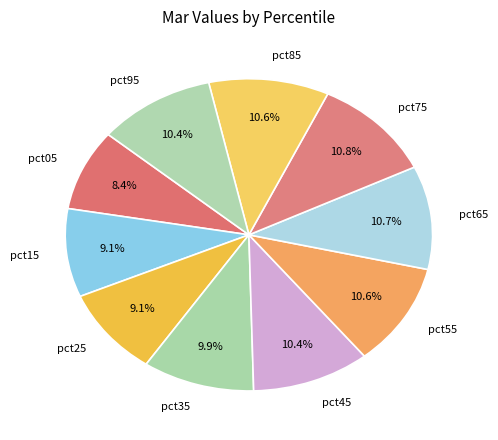

True or false: pct55 accounts for 19% of the total.

False